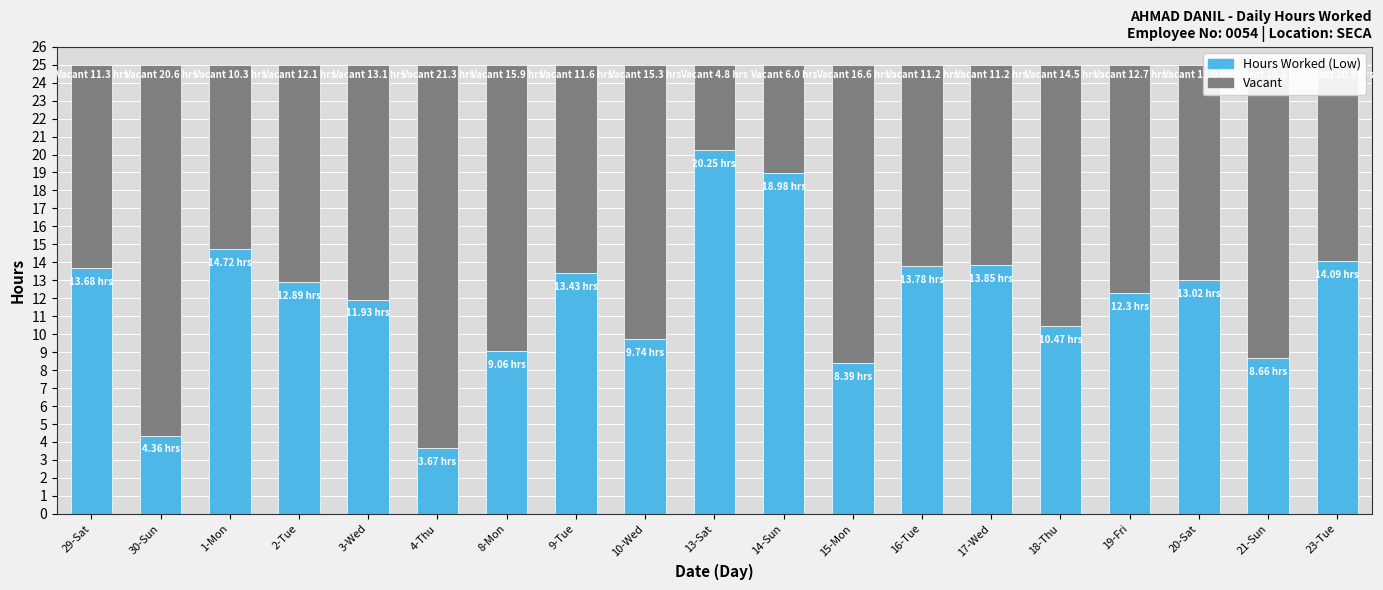

Are the bars grouped side by side (vs. stacked)?

No